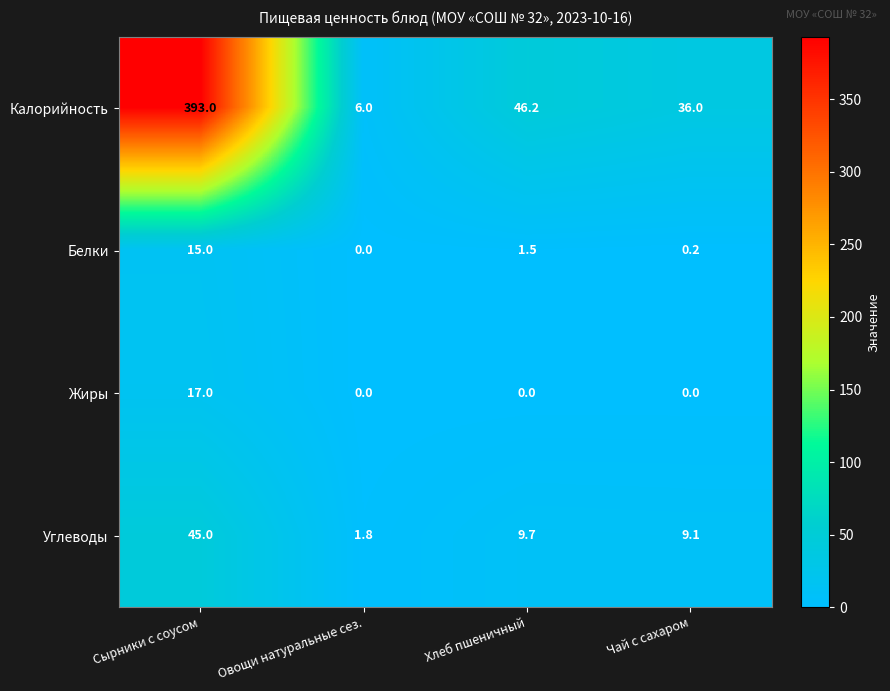

Rank the series by their maximum value, from highest to lowest.

Калорийность, Углеводы, Жиры, Белки